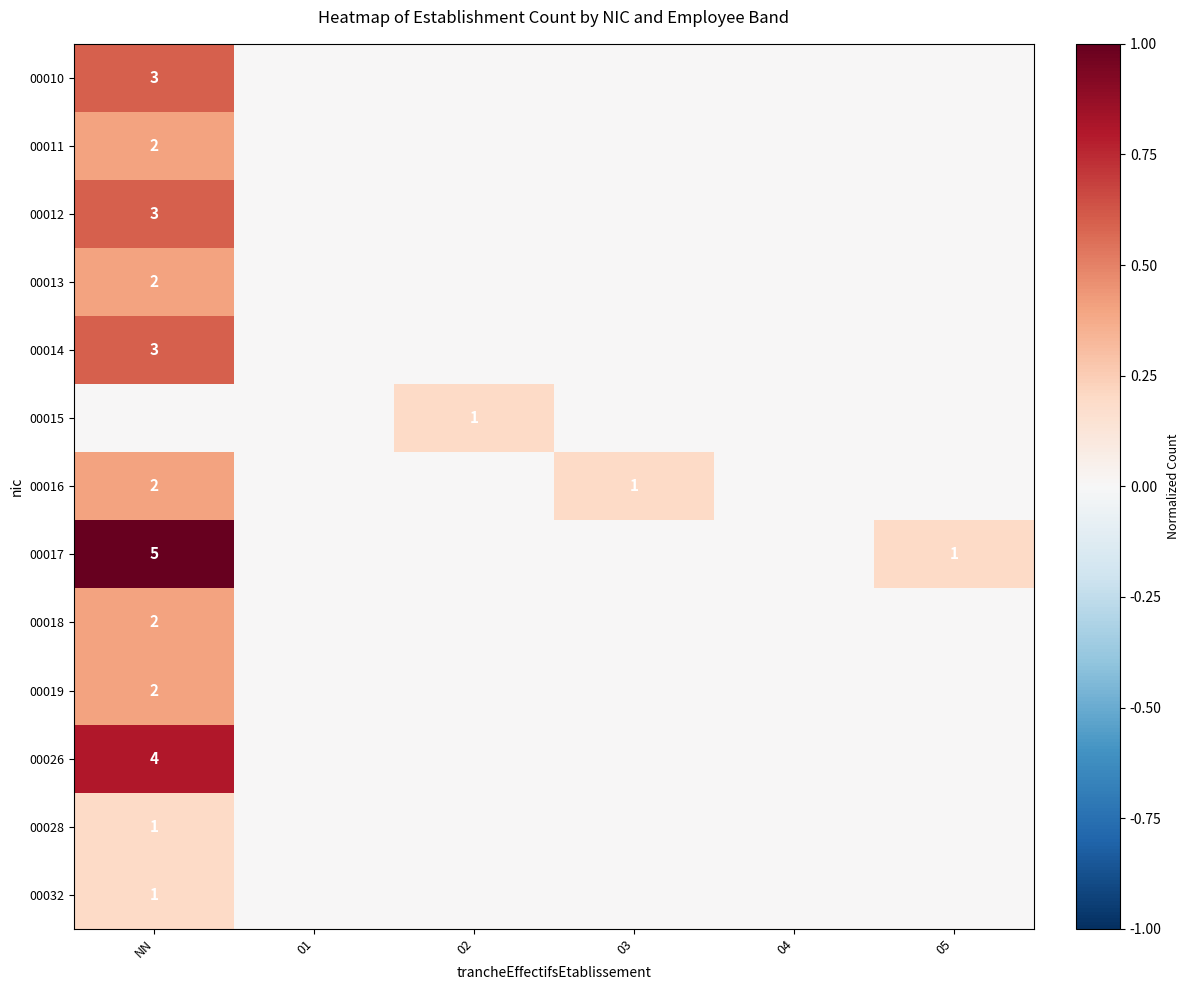

Is it true that 00012 equals 2 at NN?

False